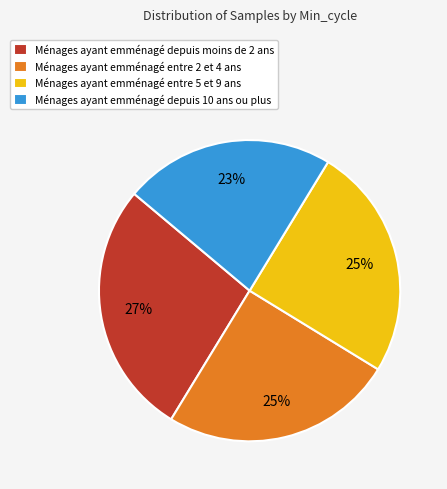

The Ménages ayant emménagé depuis moins de 2 ans slice represents 16% of the pie. True or false?

False